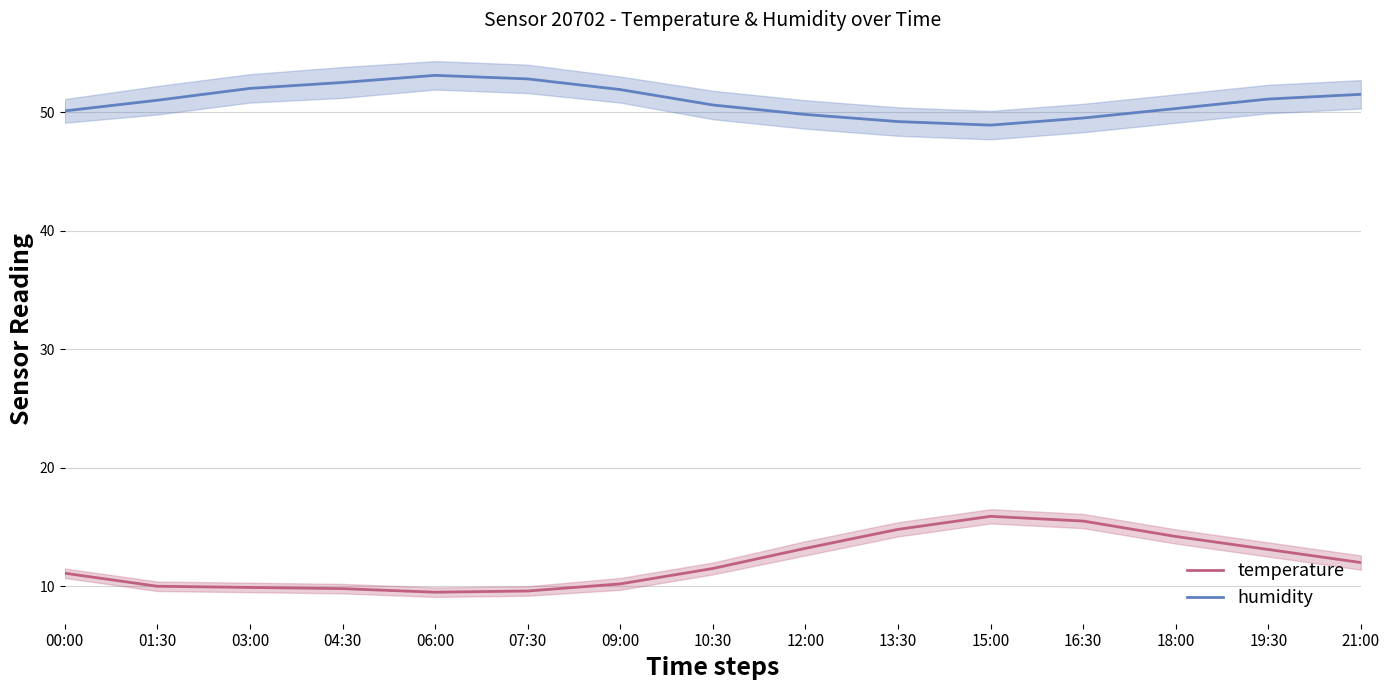

At which category does temperature reach its first local valley?

06:00